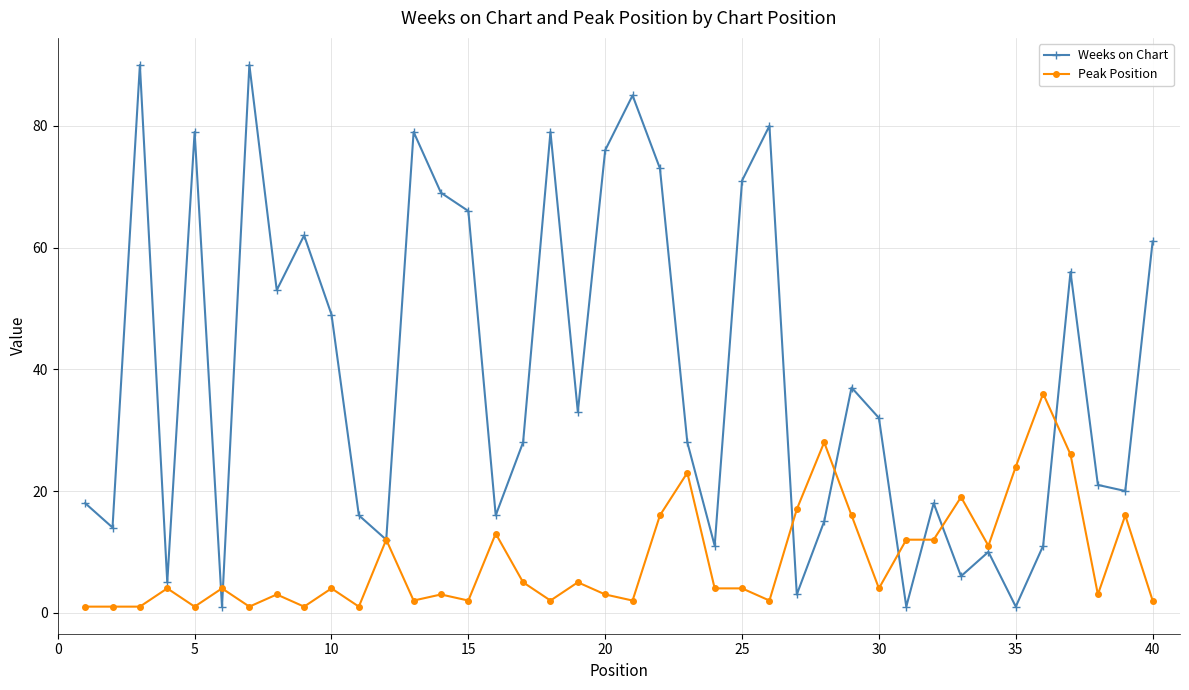

List the series in order of their peak value, lowest first.

Peak Position, Weeks on Chart